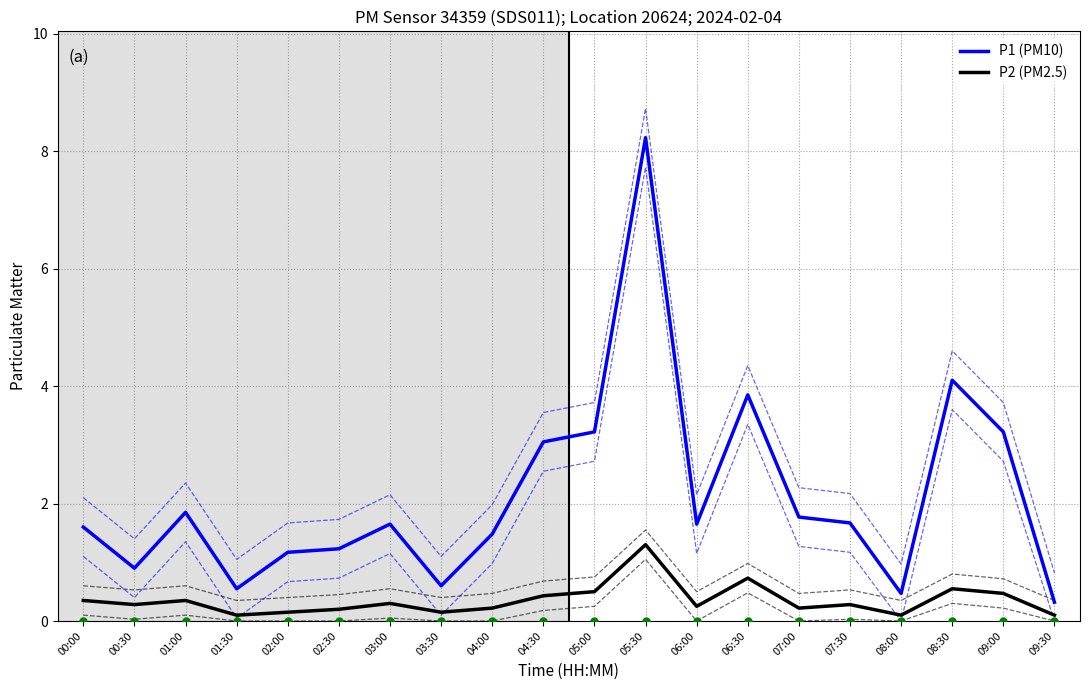

True or false: P1 (PM10) has a value of 0.6 at 01:30.

True